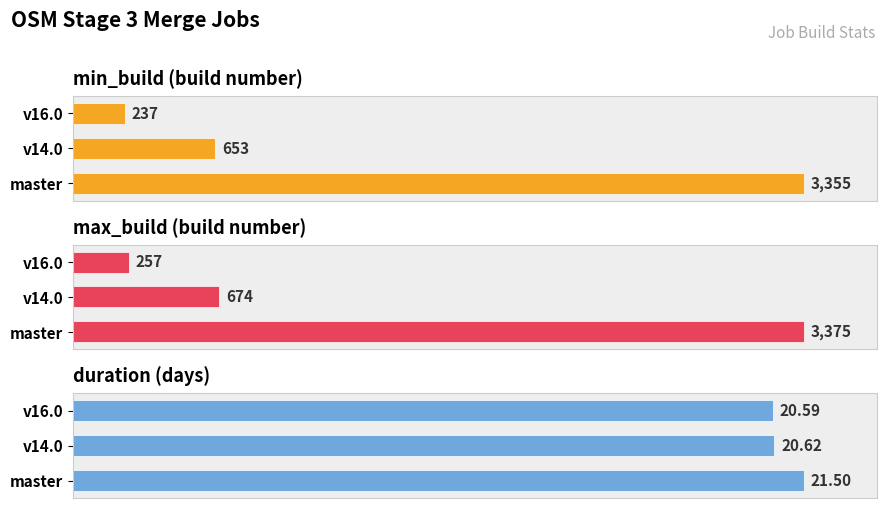

How many distinct data groups are displayed?

3